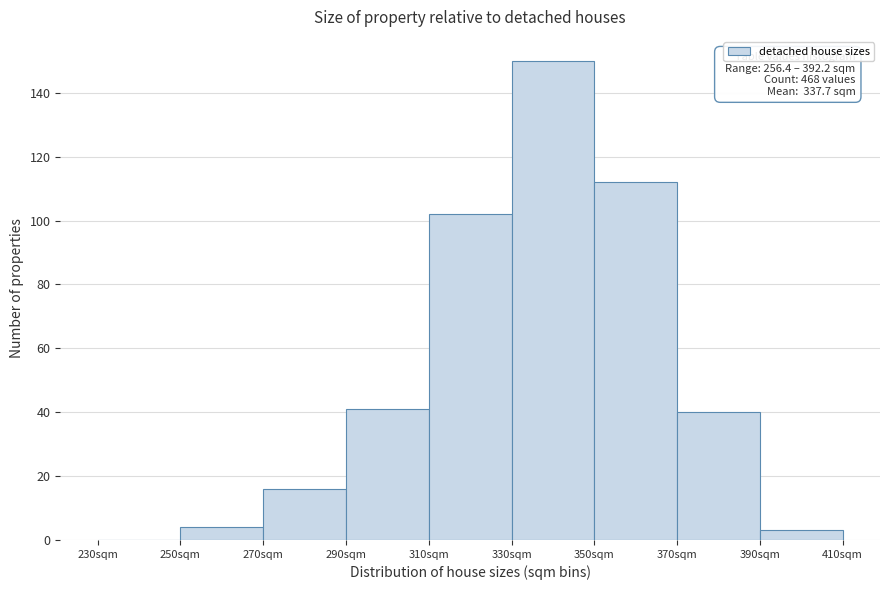

Over which range of the x-axis is the bar tallest?

330 to 350